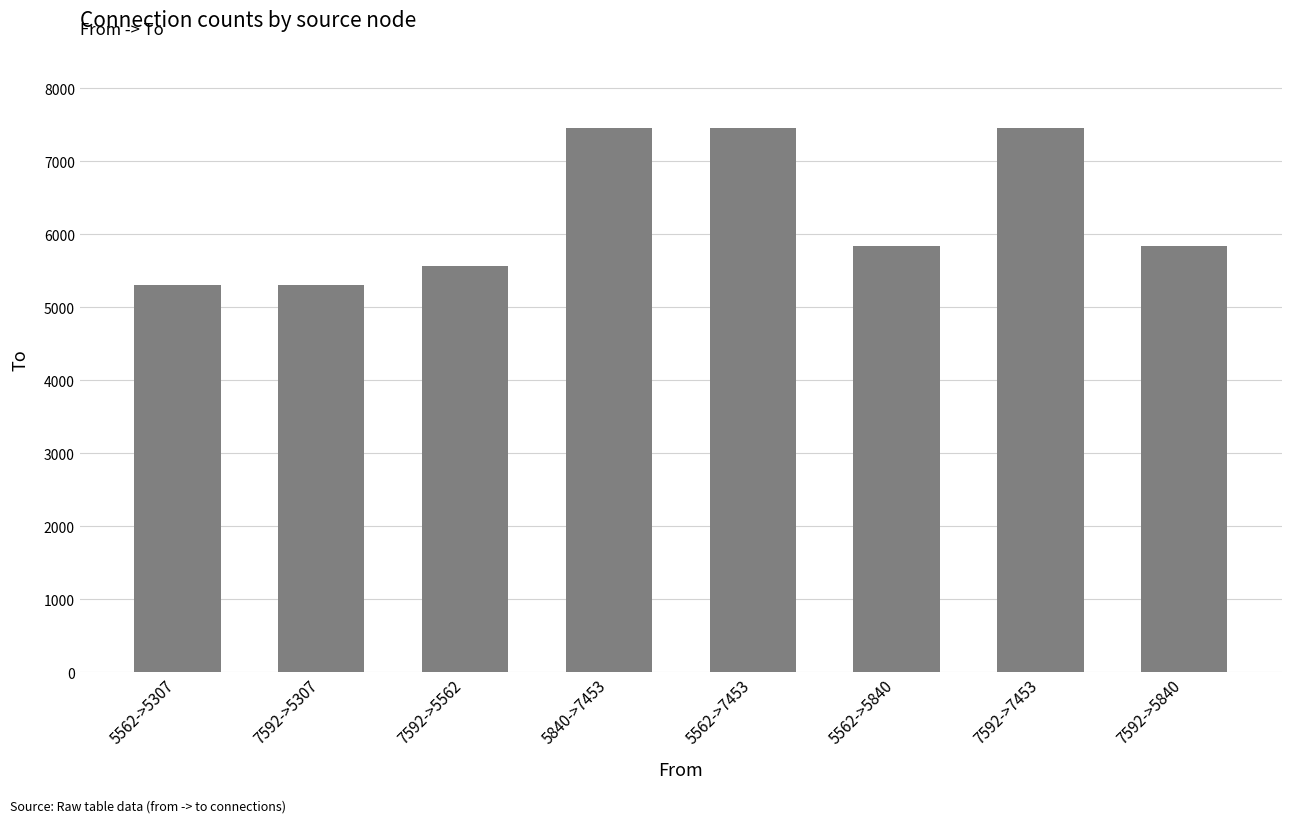

What is the difference between the maximum and minimum values?

2146